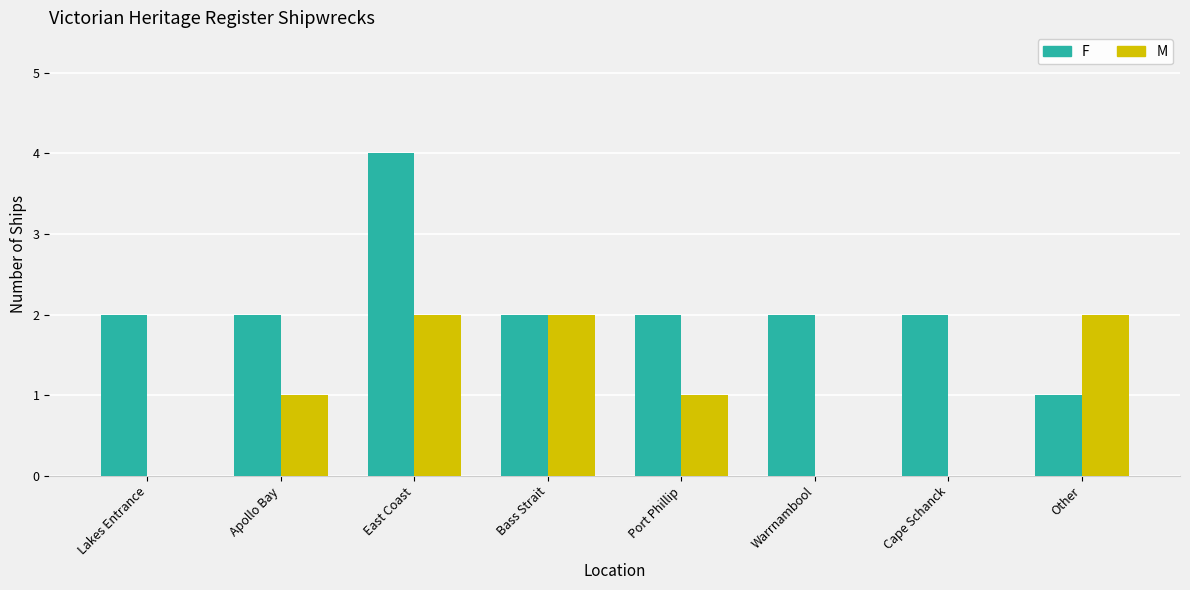

Reading right to left, transcribe all the data shown in this chart.

F: 1	2	2	2	2	4	2	2
M: 2	0	0	1	2	2	1	0